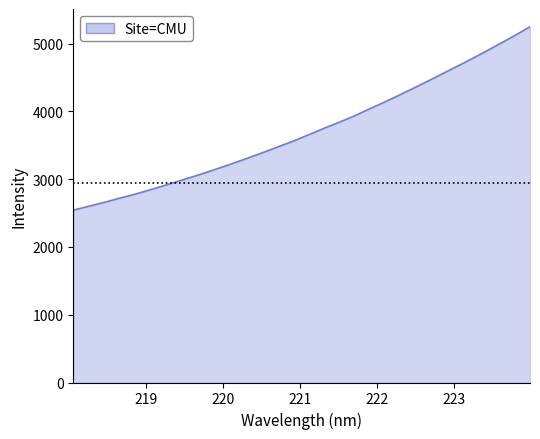

What is the minimum value shown in the chart?

2542.4